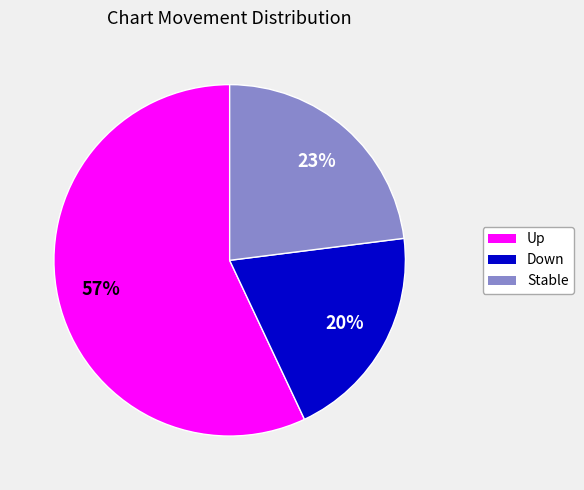

Does any single category account for the majority?

Yes